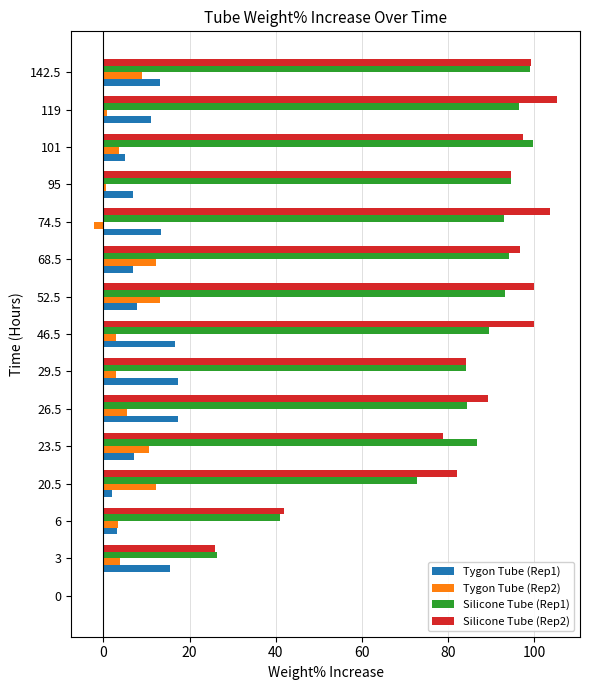

What is the total value across all series at 3?

71.6